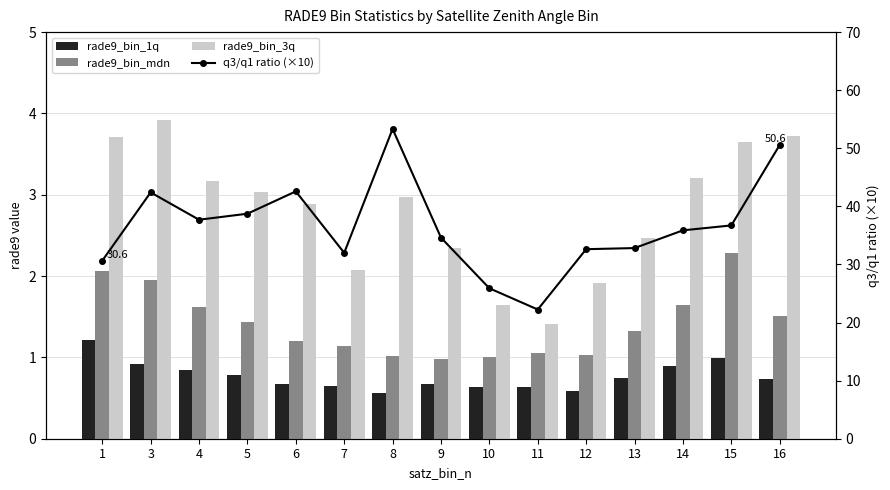

What are all the series names shown in the legend?

rade9_bin_1q, rade9_bin_mdn, rade9_bin_3q, q3/q1 ratio (×10)